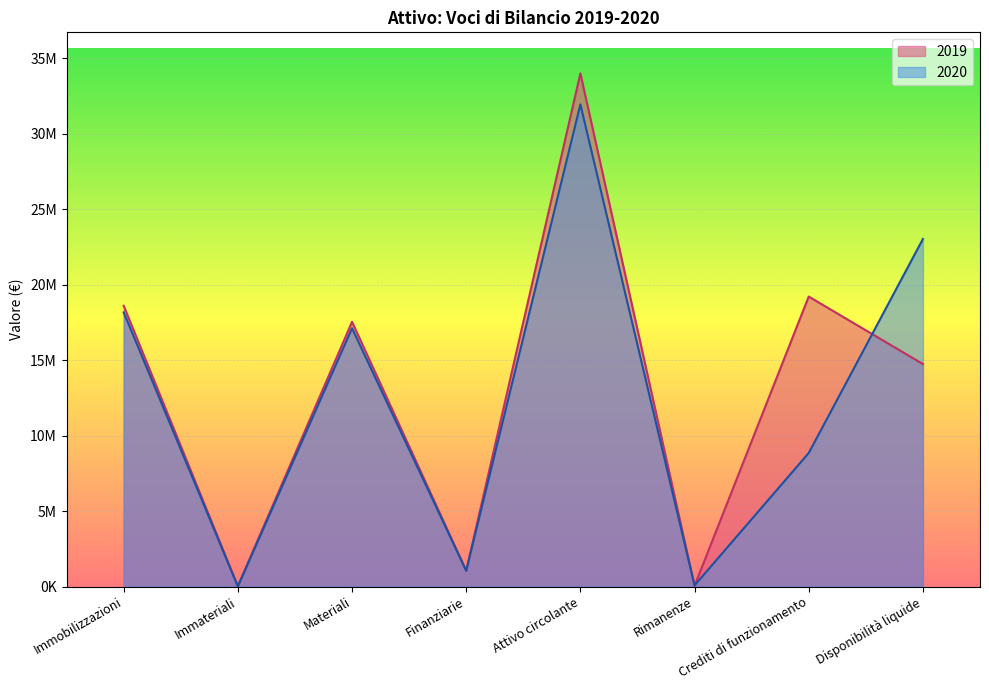

How many interior local valleys does the 2020 series have?

3